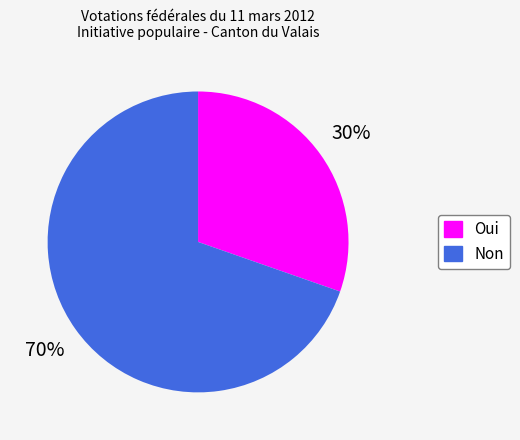

Combined, do Oui and Non account for over 50%?

Yes